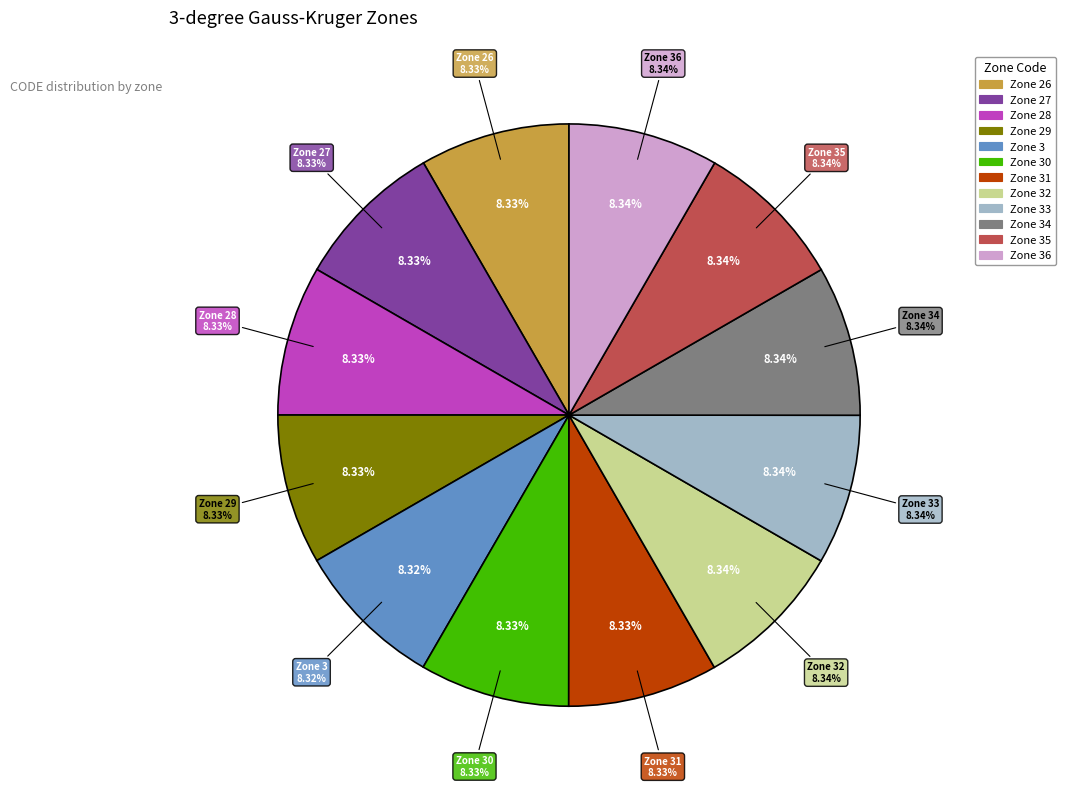

How many segments does this pie chart have?

12